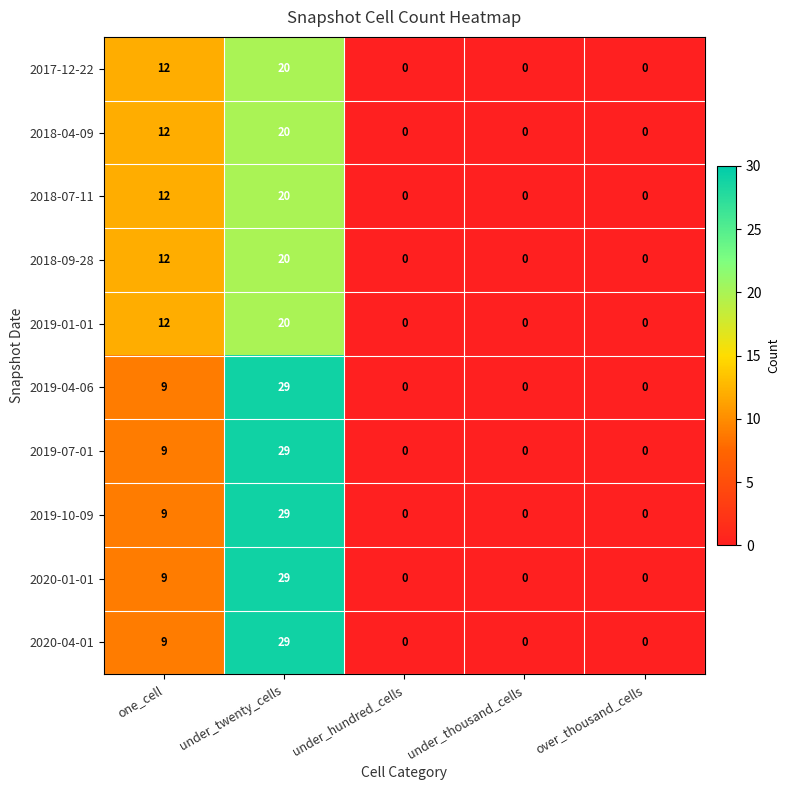

True or false: 2019-01-01 has a value of 28 at under_twenty_cells.

False